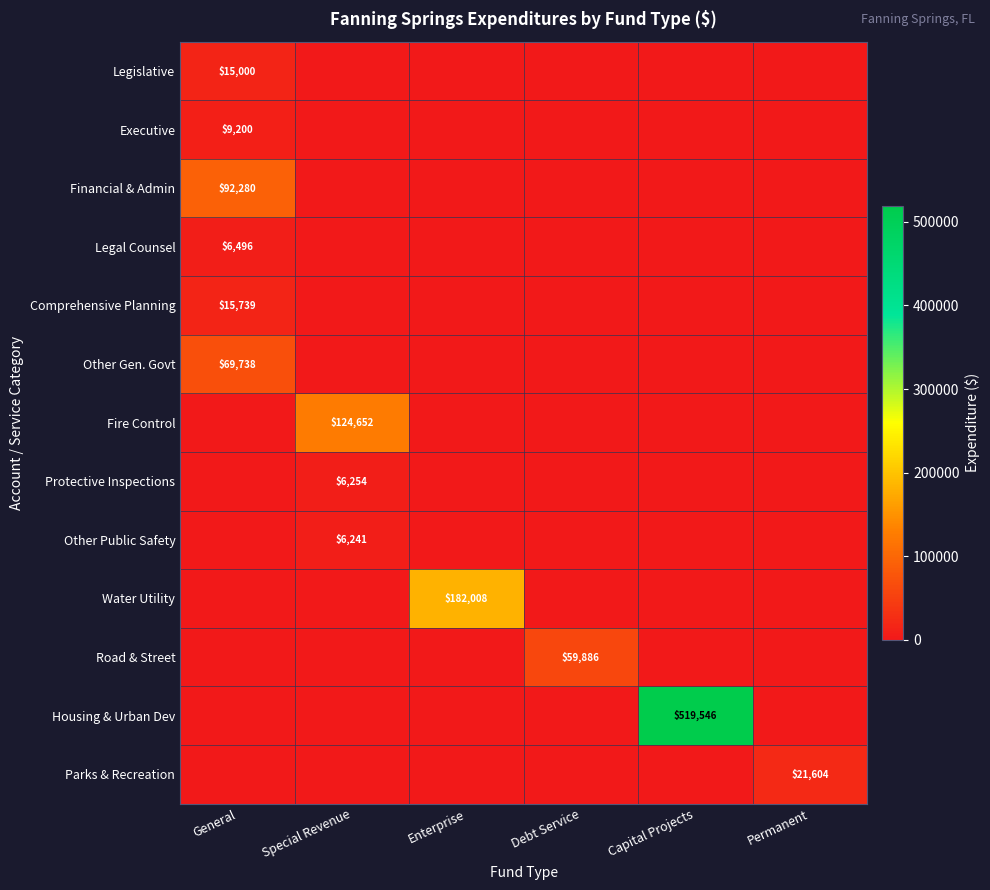

True or false: Fire Control has a value of 124652 at Special Revenue.

True